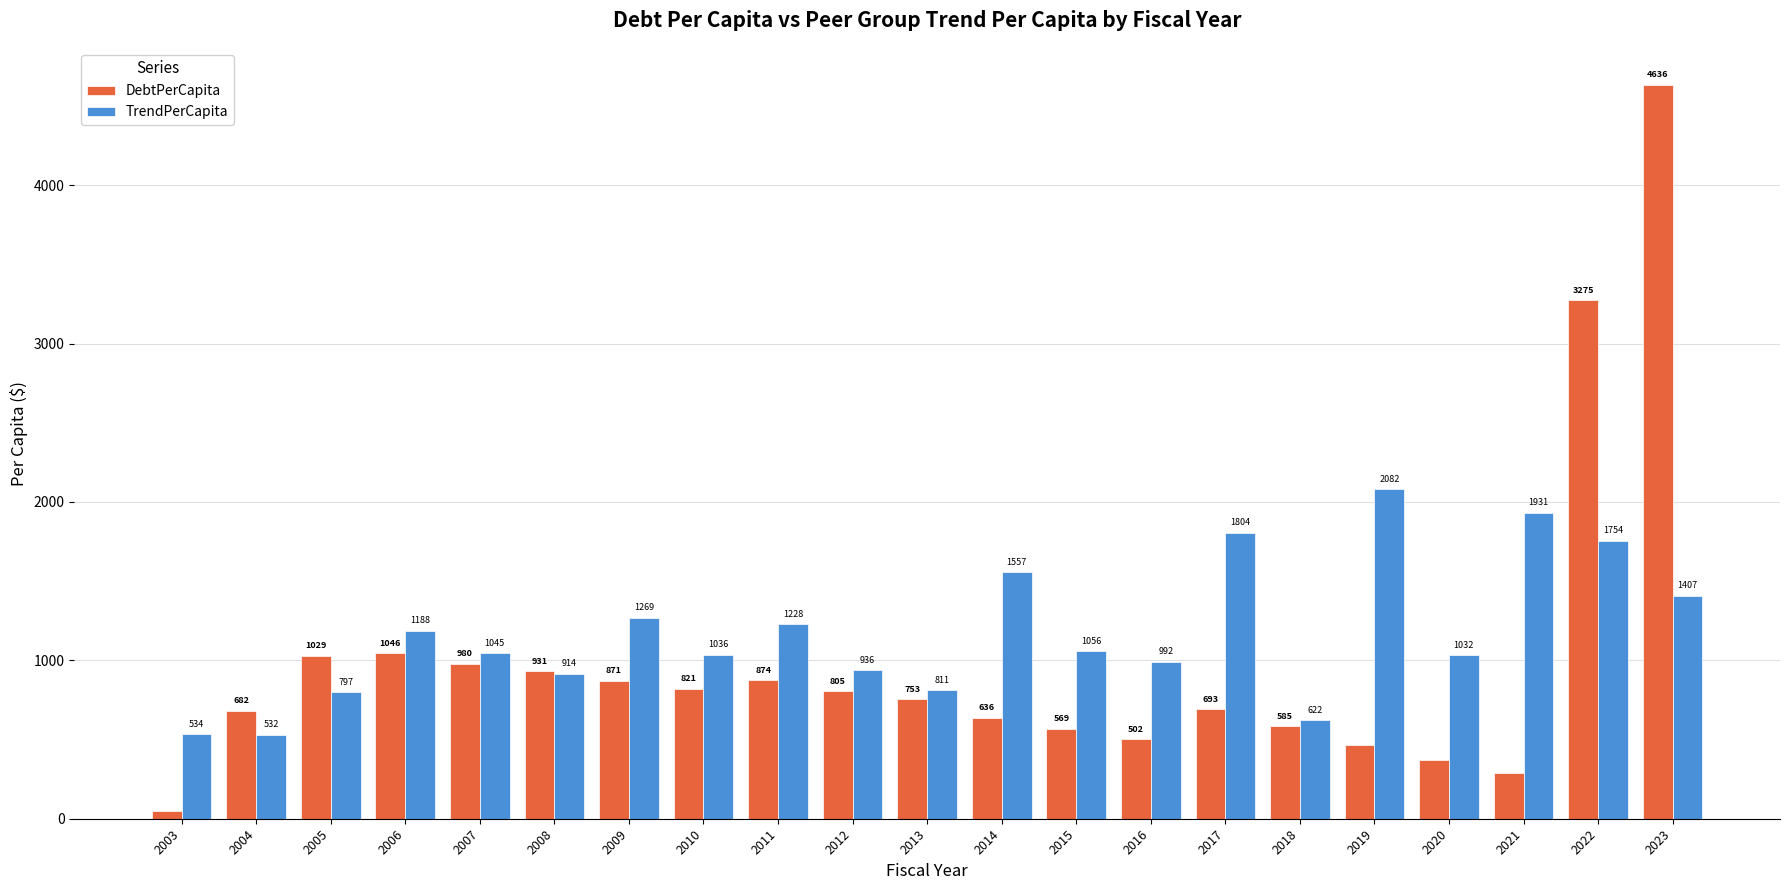

What is the value of the DebtPerCapita bar at the 20th from the left?

3274.5